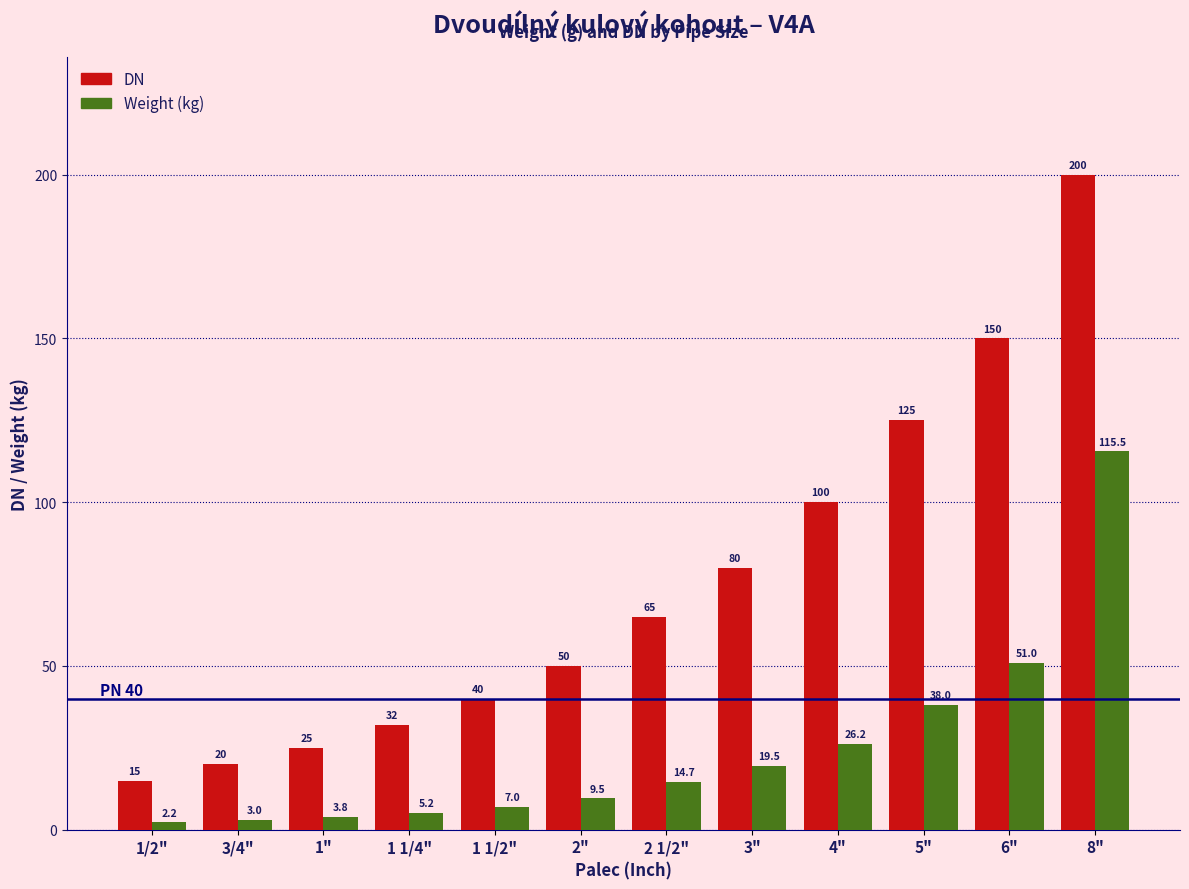

Rank the series by their average value, from lowest to highest.

Weight (kg), DN